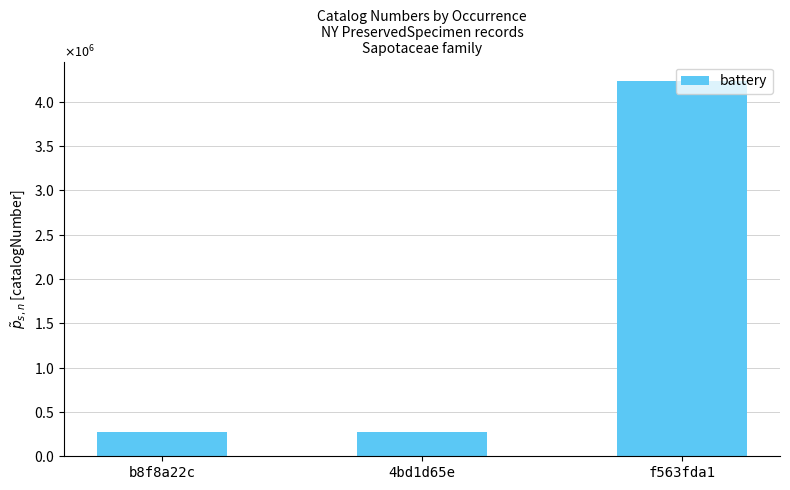

What is the sum of the values at b8f8a22c and f563fda1?

4511327